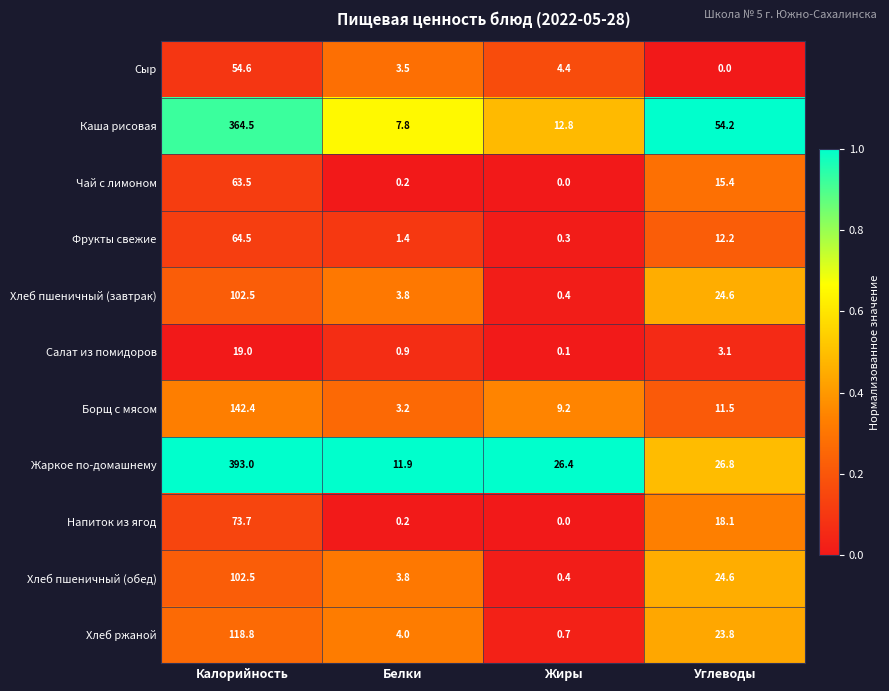

Which series has the widest spread of values?

Жаркое по-домашнему